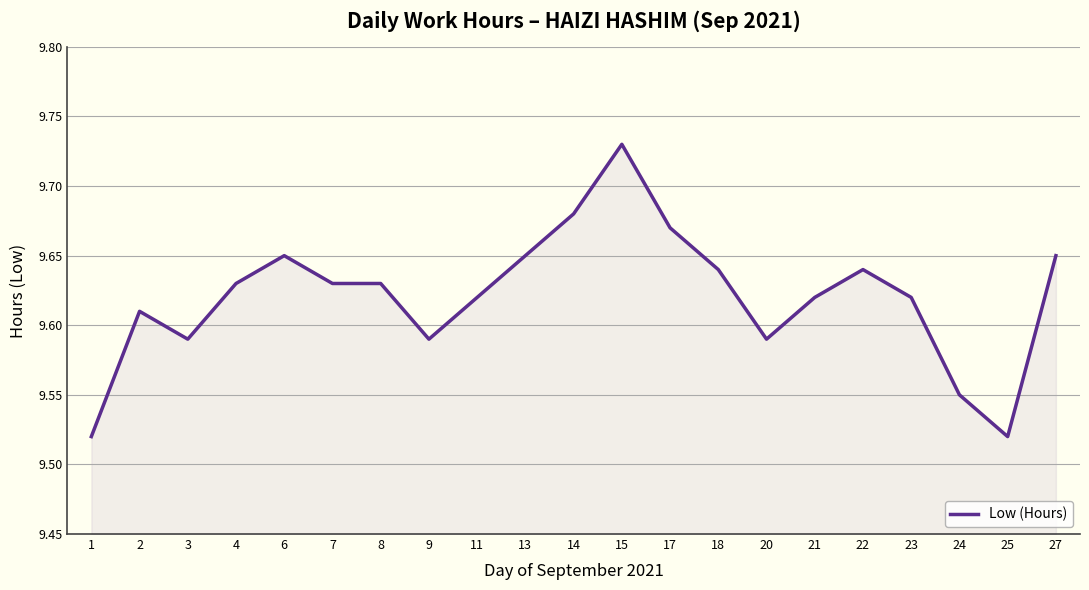

At which category does the data reach its first local peak?

2